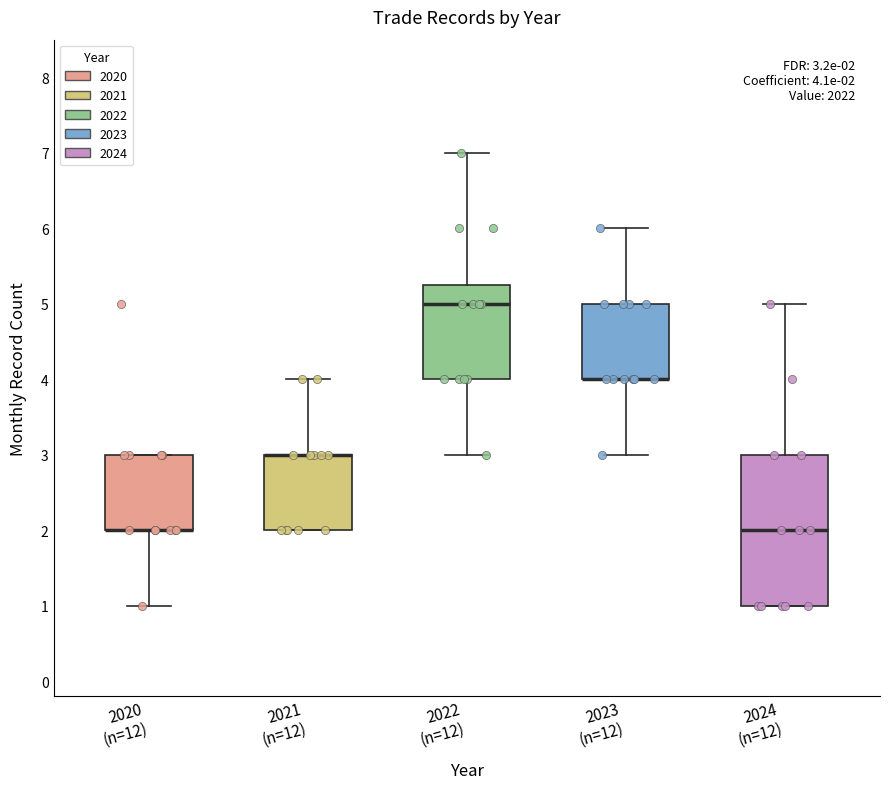

Which box is the tallest, from its lower edge to its upper edge?

2024 (n=12)